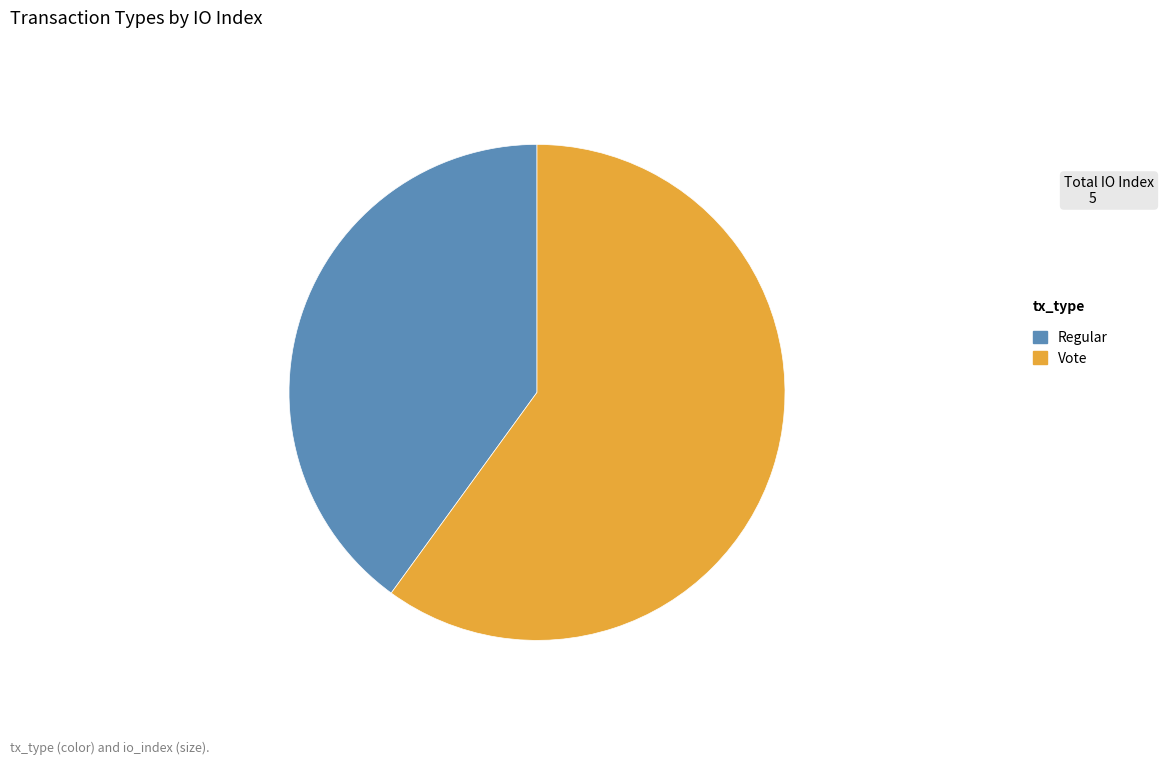

The Regular slice represents 30% of the pie. True or false?

False